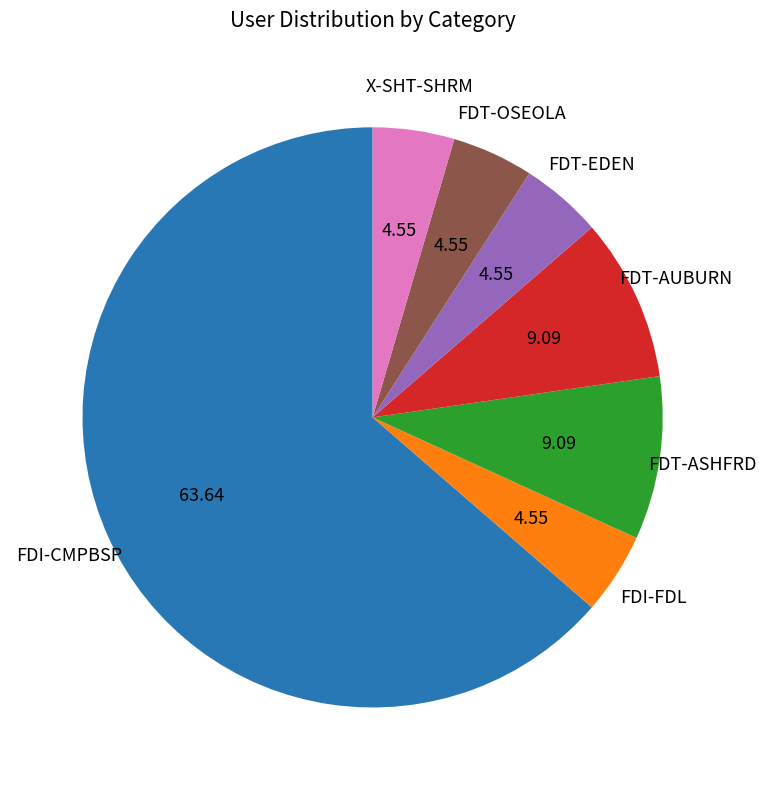

Do FDT-OSEOLA and FDI-FDL together represent more than half of the pie?

No